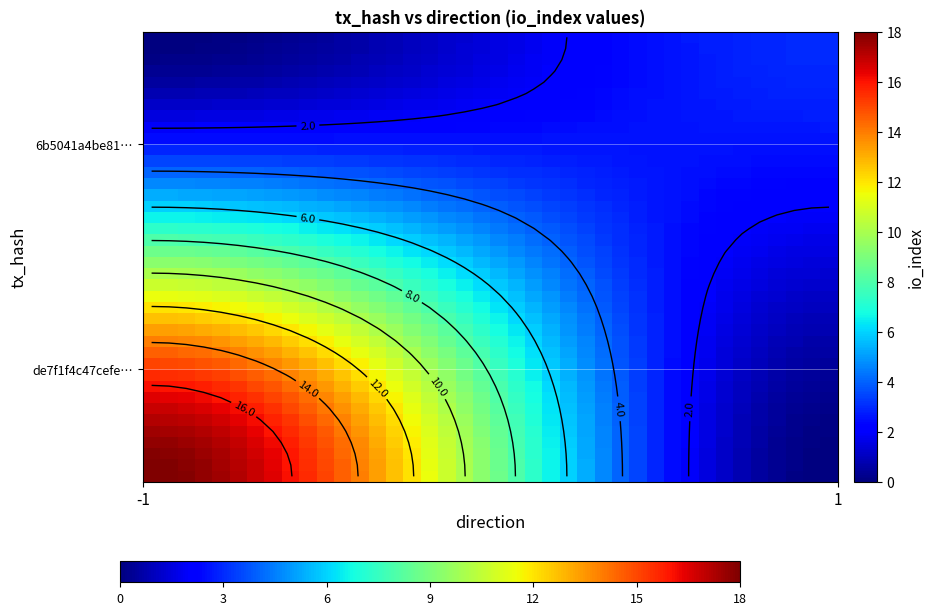

At how many categories does at least one series exceed 16?

9